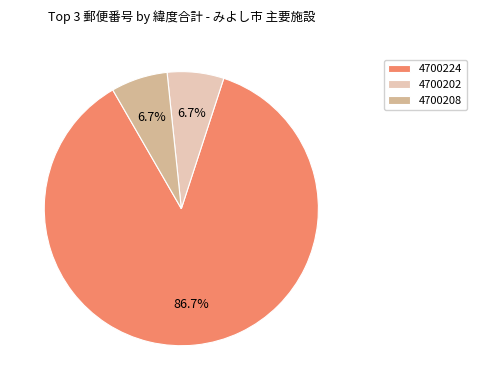

Combined, what portion of the pie is 4700202 and 4700224?

93.3%